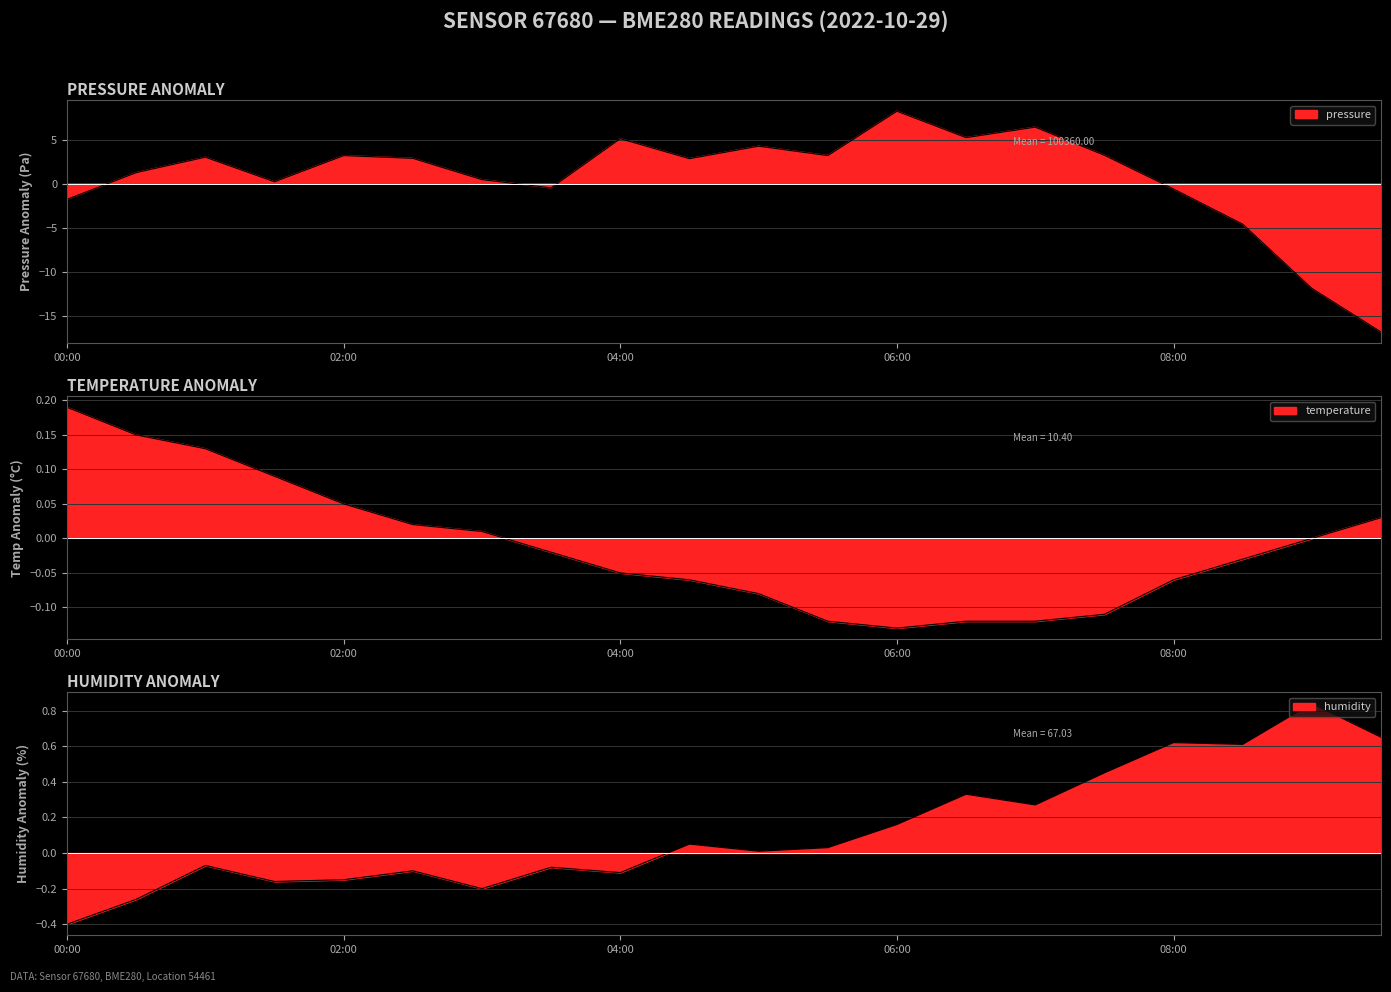

What is the highest value of the humidity series?

0.8